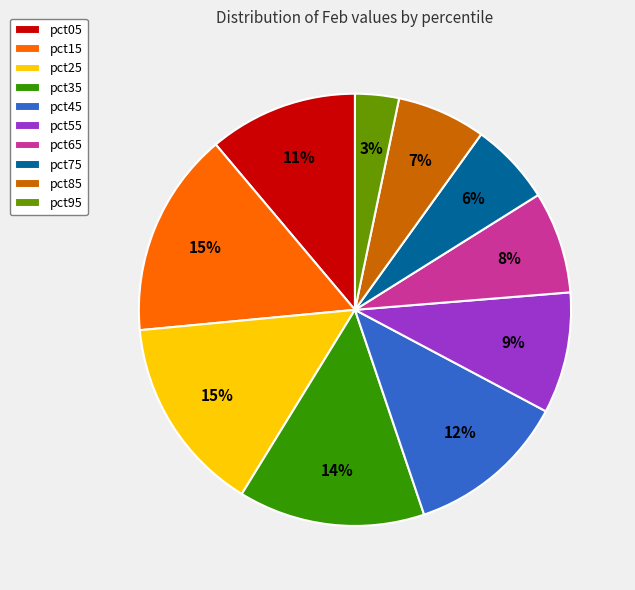

What is the smallest slice in the pie chart?

pct95